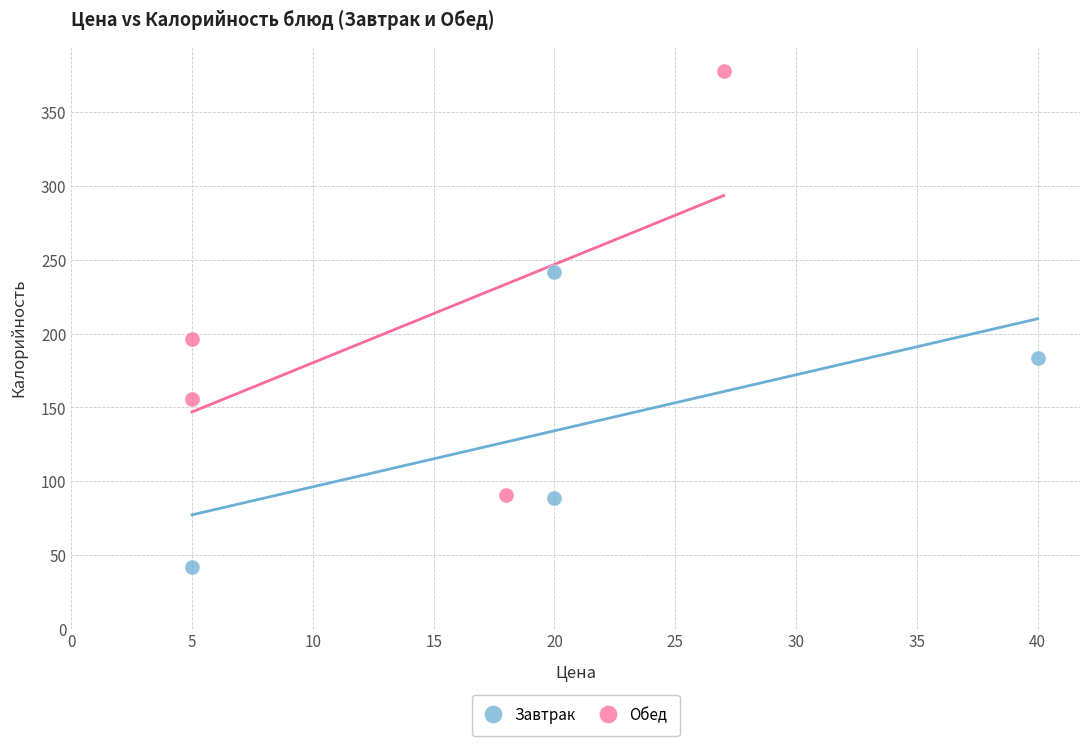

Which series has the widest spread of Y values?

Обед